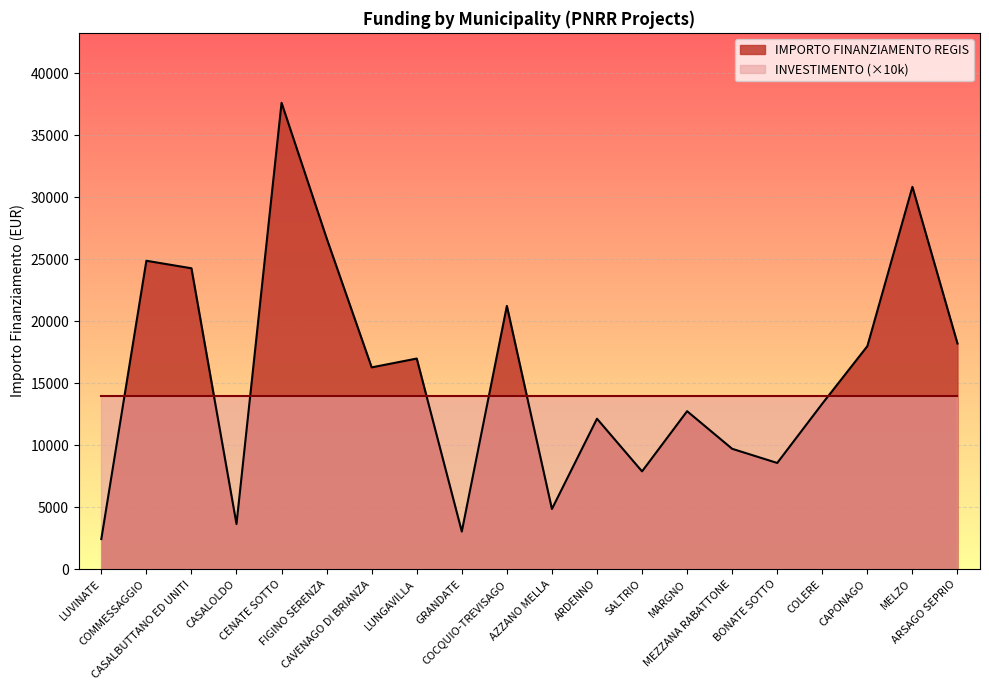

Reading left to right, what are all the values shown in this chart?

LUVINATE=2428	COMMESSAGGIO=24887	CASALBUTTANO ED UNITI=24280	CASALOLDO=3642	CENATE SOTTO=37634	FIGINO SERENZA=26708	CAVENAGO DI BRIANZA=16283	LUNGAVILLA=16996	GRANDATE=3035	COCQUIO-TREVISAGO=21245	AZZANO MELLA=4856	ARDENNO=12140	SALTRIO=7891	MARGNO=12747	MEZZANA RABATTONE=9712	BONATE SOTTO=8570	COLERE=13354	CAPONAGO=17997	MELZO=30852	ARSAGO SEPRIO=18210